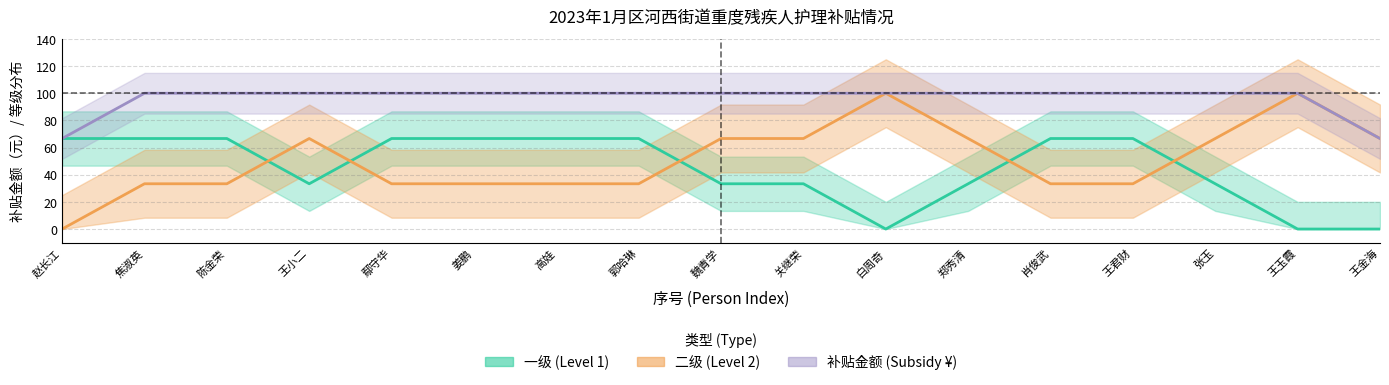

Where is 二级 (Level 2) nearest to the value 0?

1